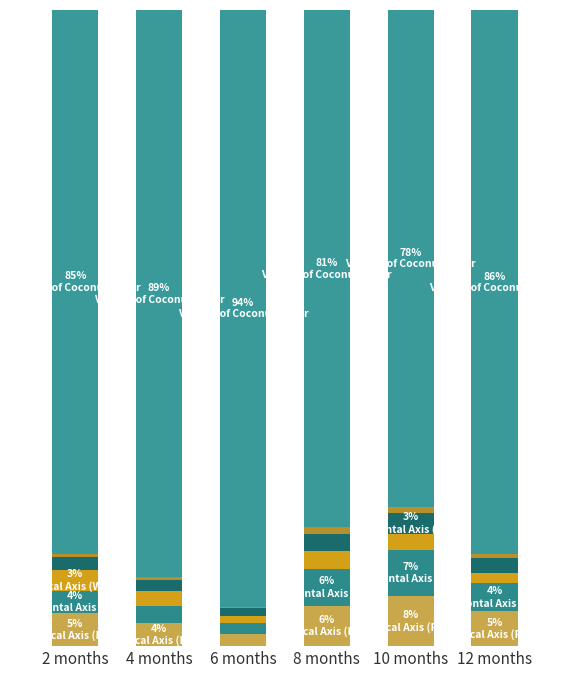

Are the bars grouped side by side (vs. stacked)?

No